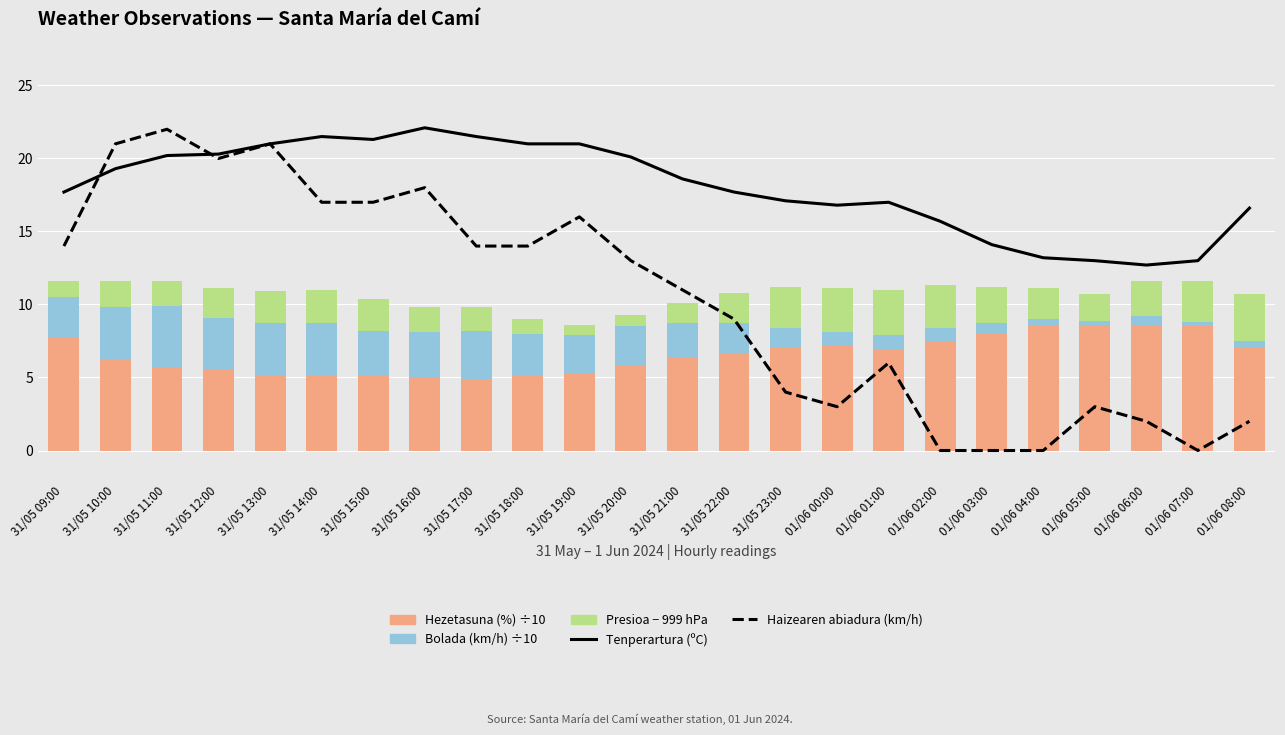

How many groups of bars are there?

24